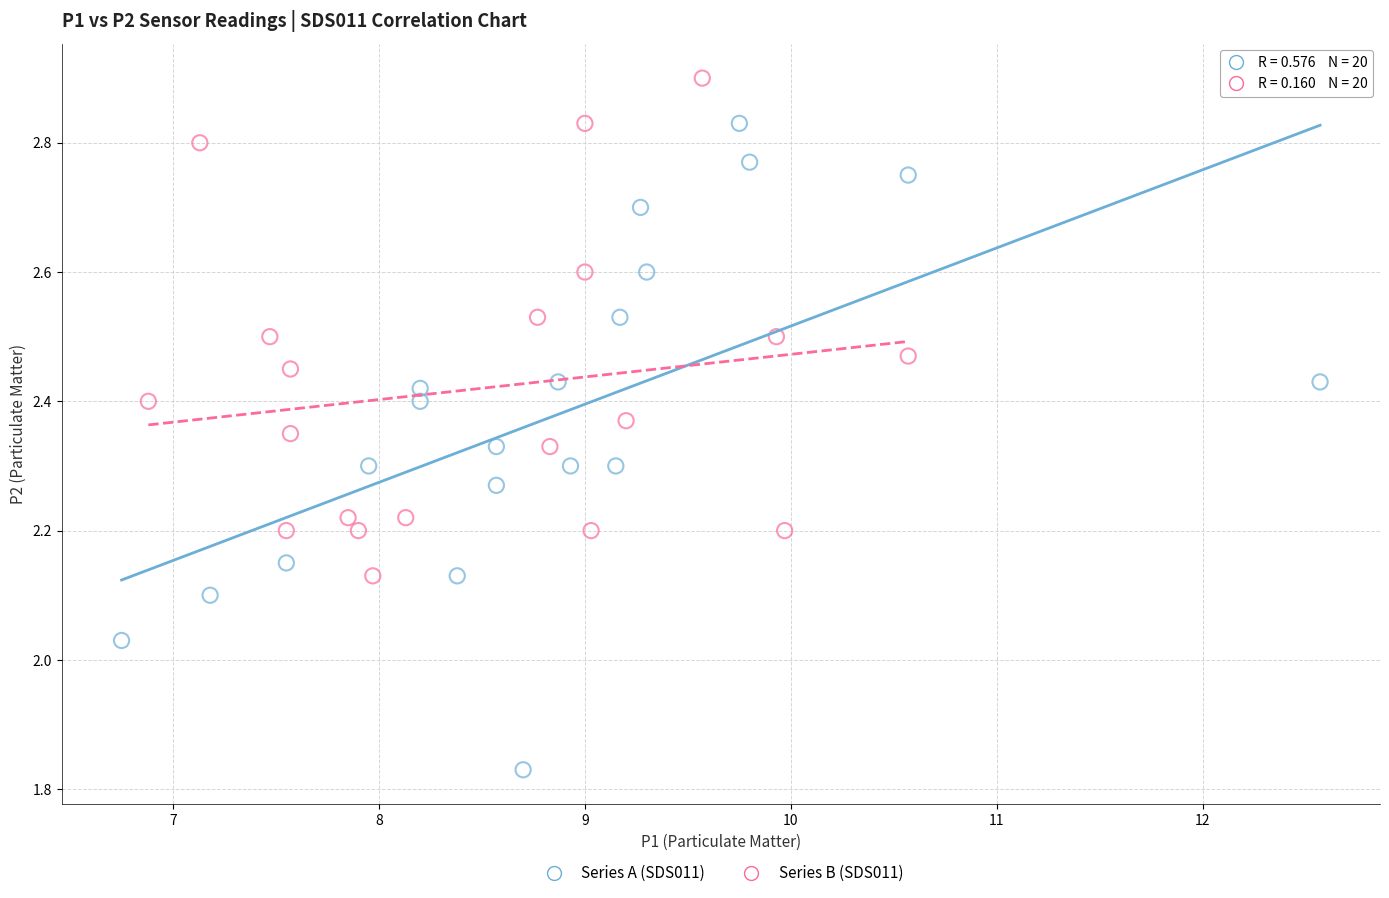

Which series reaches the minimum Y coordinate?

Series A (SDS011)